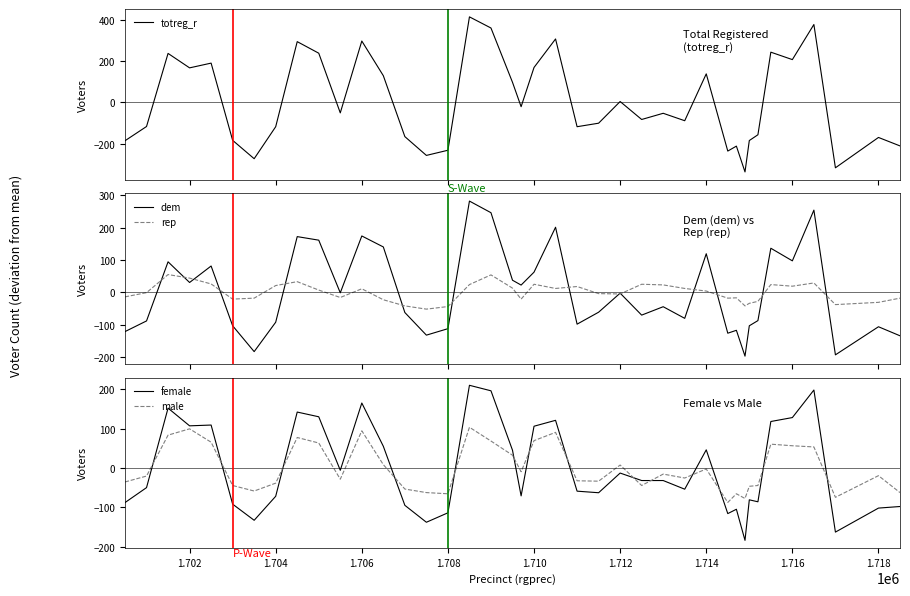

What is the maximum value for dem?

282.7